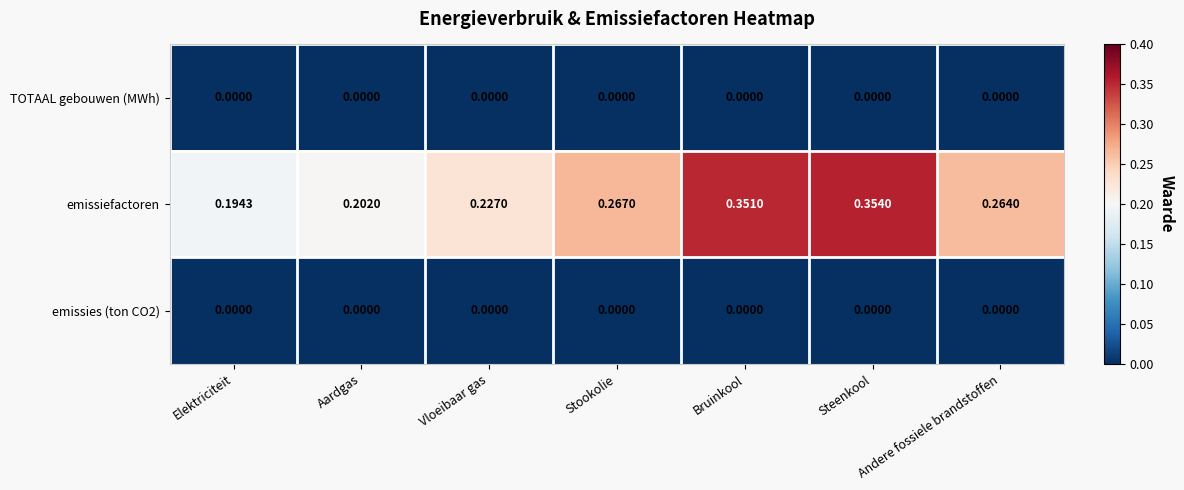

Which series has the largest range (max minus min)?

emissiefactoren